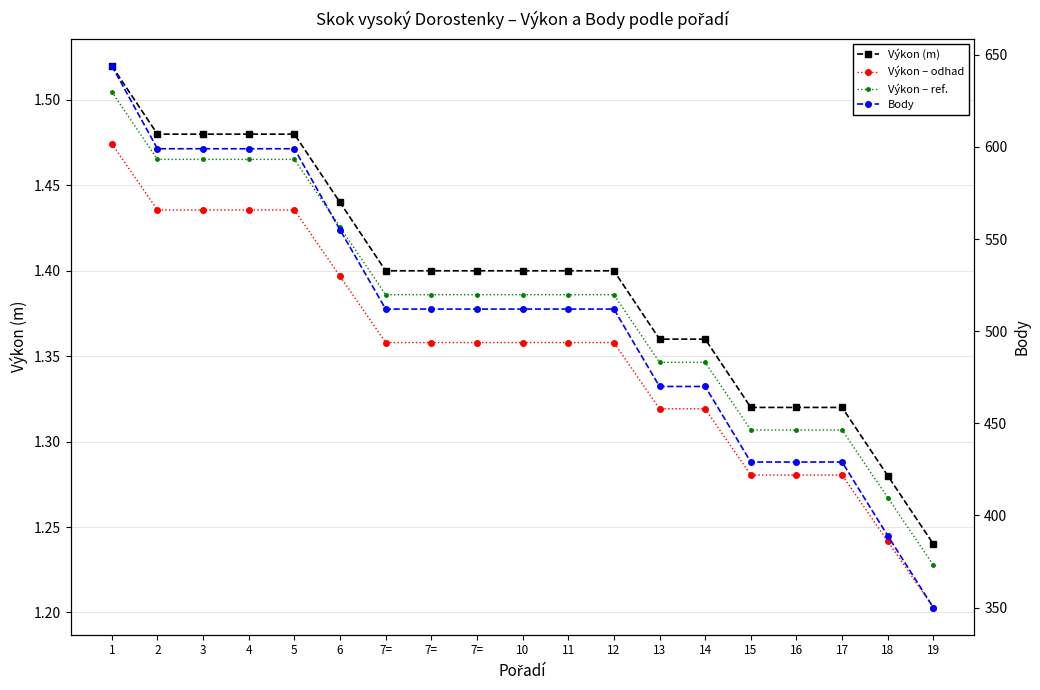

True or false: Výkon – ref. and Body intersect in this chart.

False